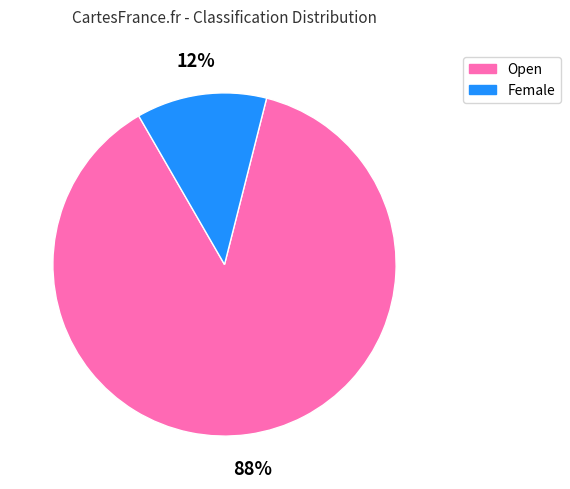

Do Open and Female together represent more than half of the pie?

Yes